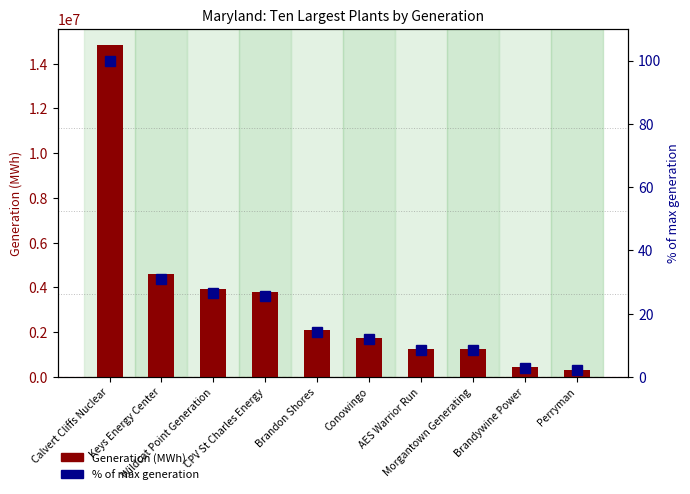

Are the bars grouped side by side (vs. stacked)?

Yes